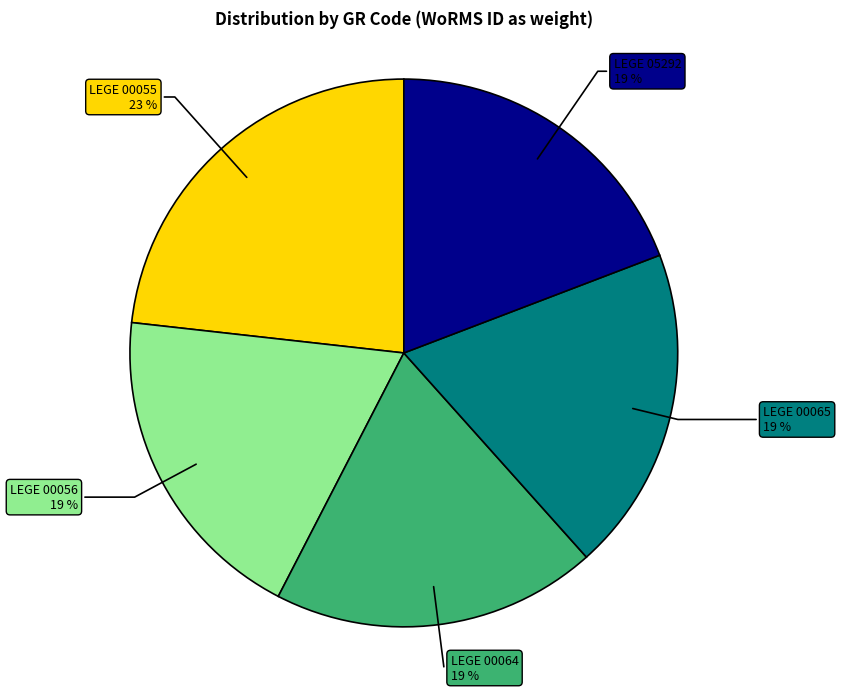

To the nearest percent, what is the average slice percentage?

20%